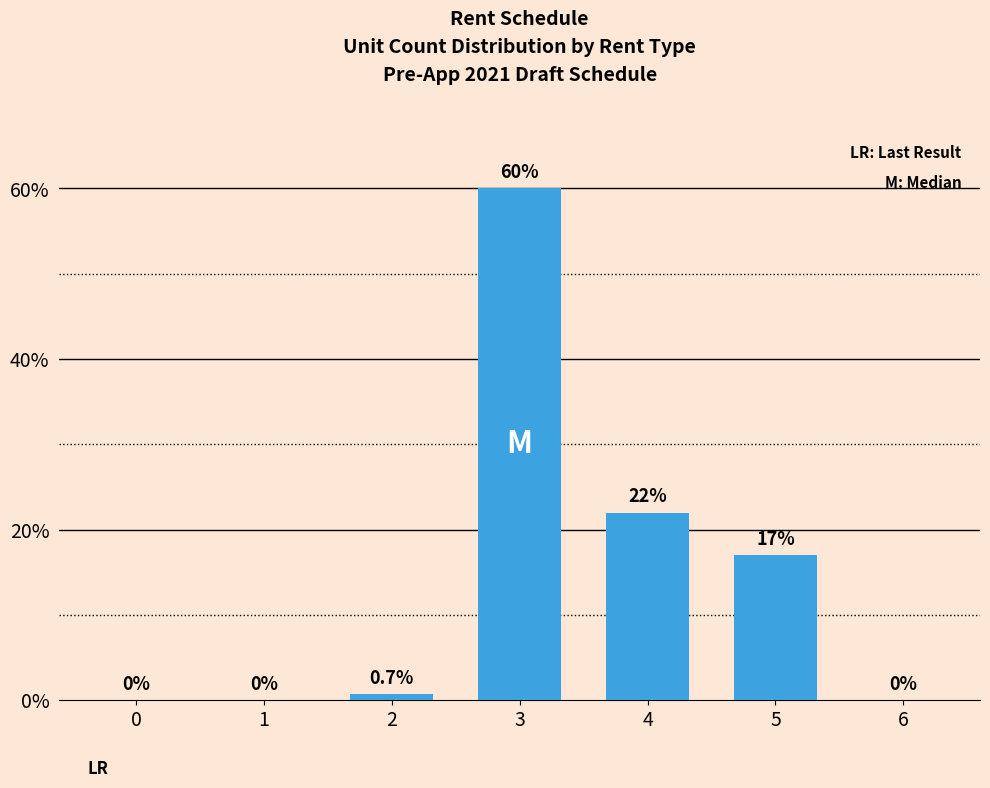

What is the sum of the values at 4 and 6?

22.0